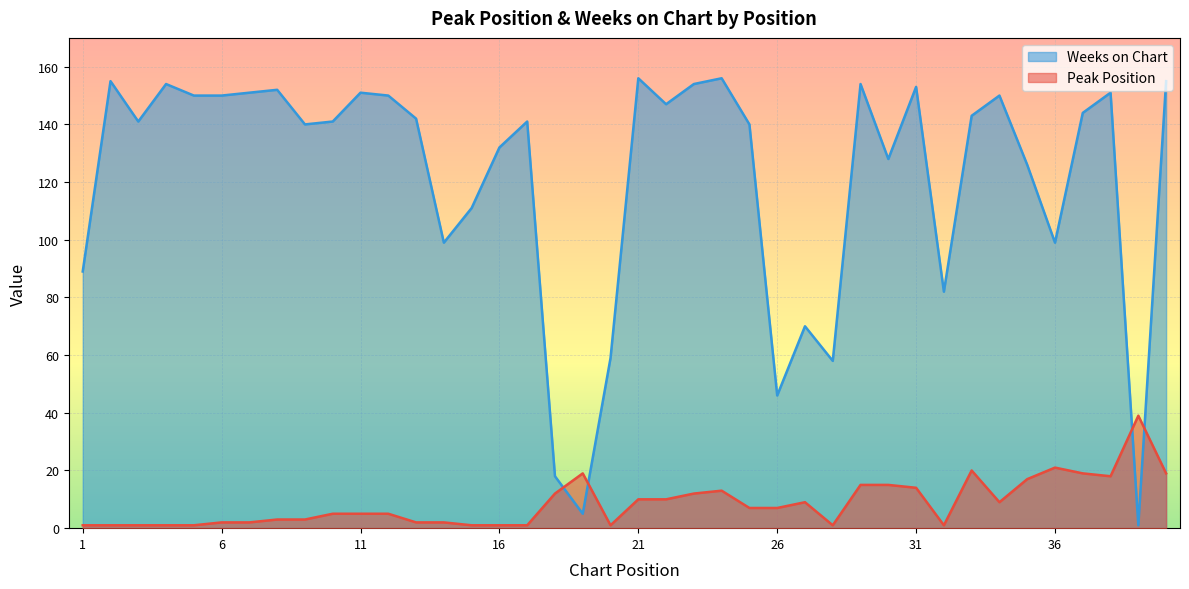

Between 18 and 35, which series saw the biggest shift?

Weeks on Chart